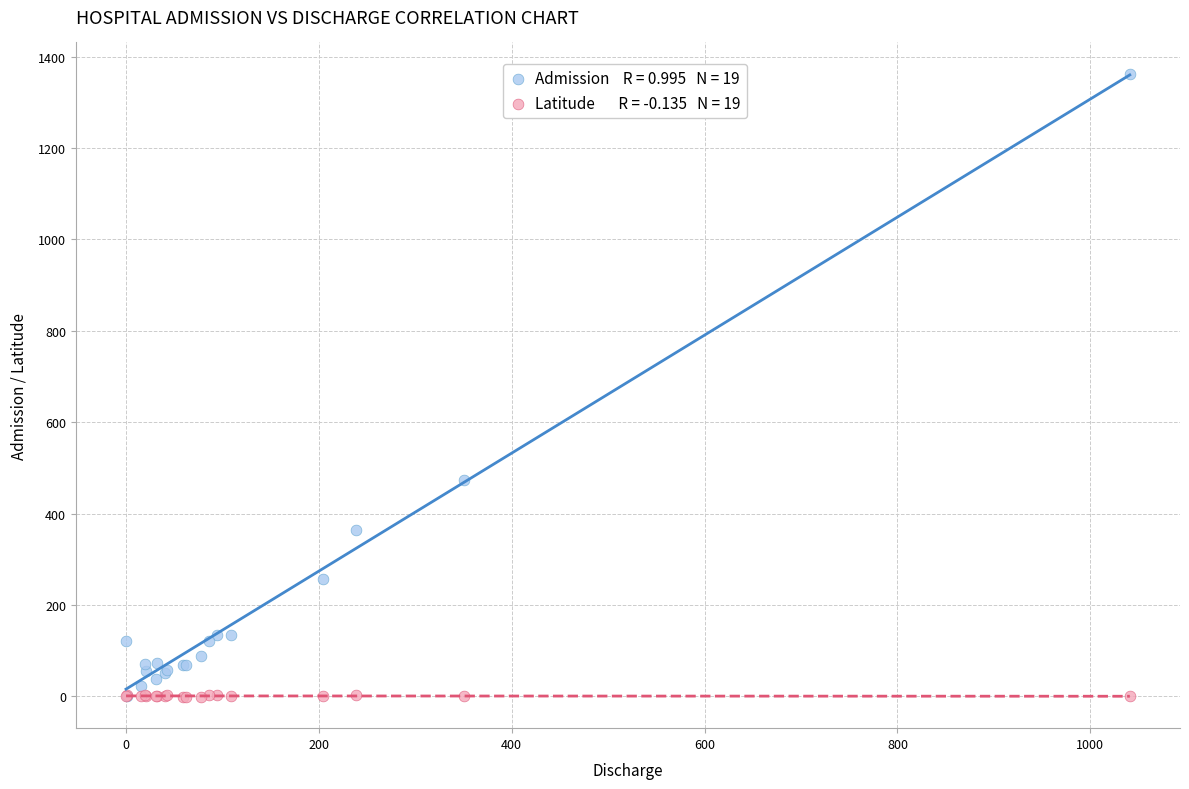

Across all series, what Y value is closest to 680?

473.0